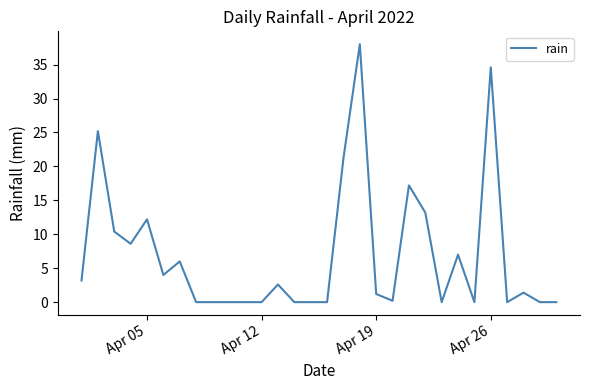

What is the greatest value displayed?

38.0